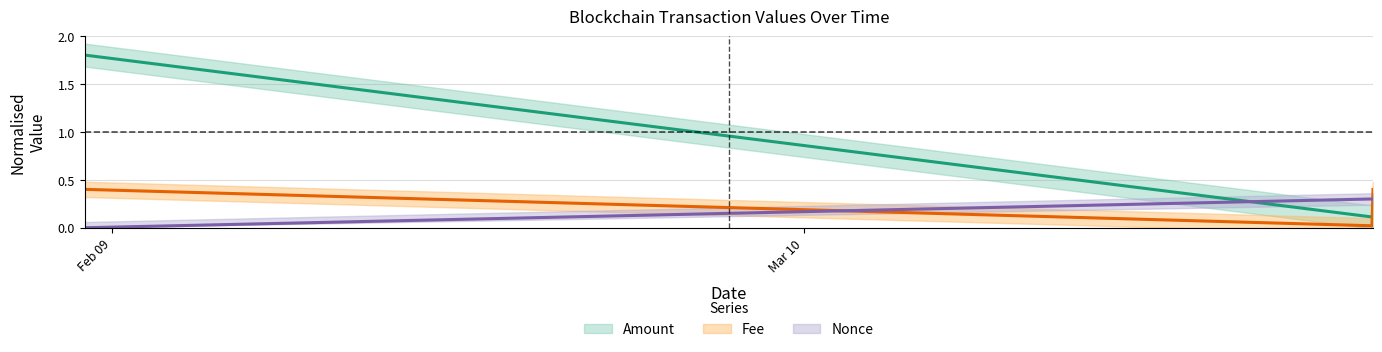

What is the spread (max minus min) of values at 2024-02-07 19:42:00?

1.8